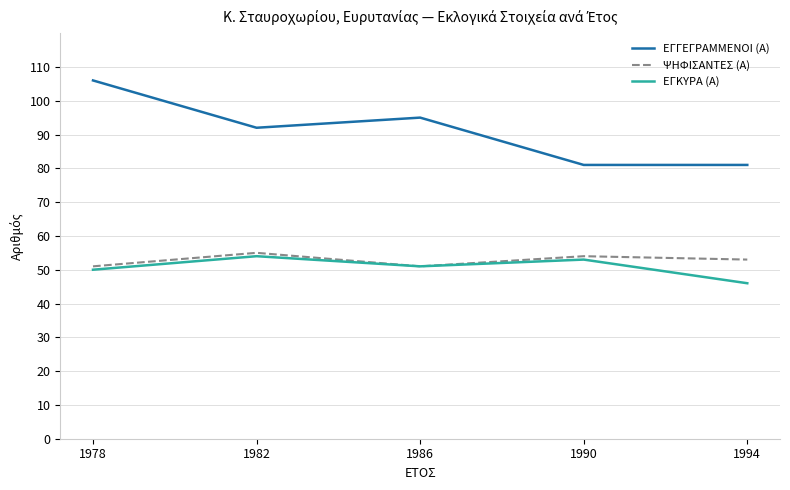

What is the approximate value of ΕΓΚΥΡΑ (Α) at 1994?

46